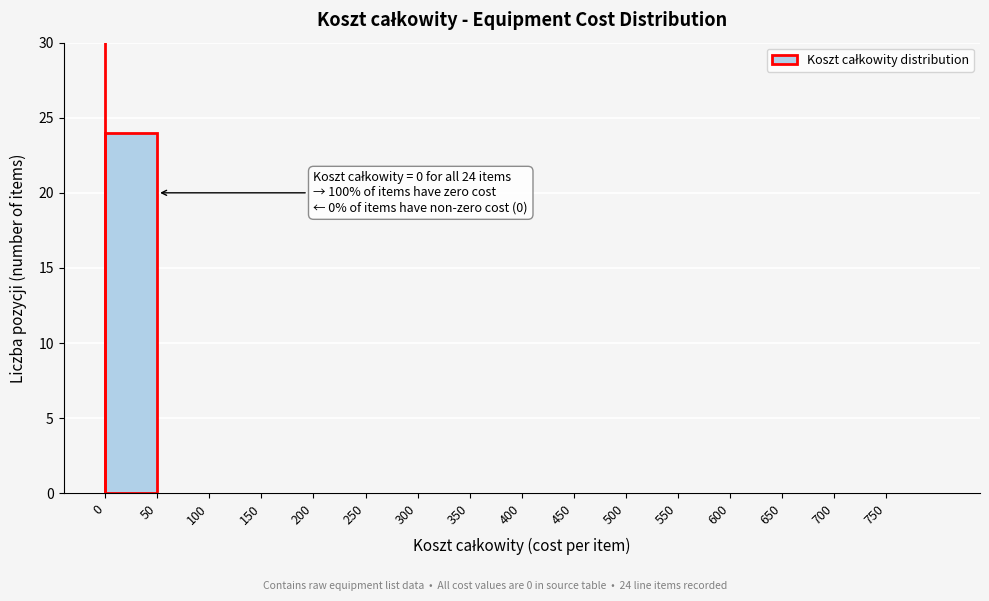

Which range on the x-axis has the tallest bar?

0 to 50